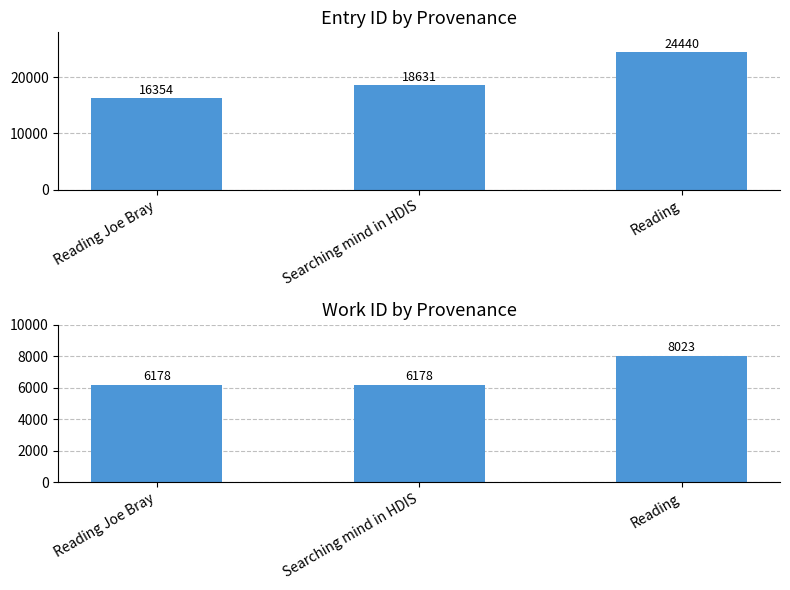

What is the sum of the work_id values at Reading and Searching mind in HDIS?

14201